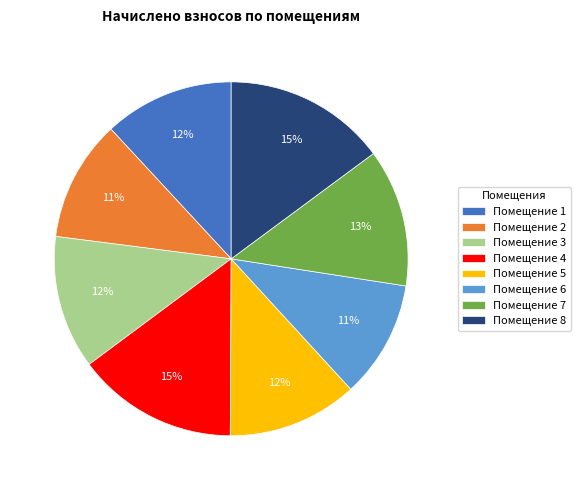

To the nearest percent, what is the difference between the largest and smallest slice percentages?

4%